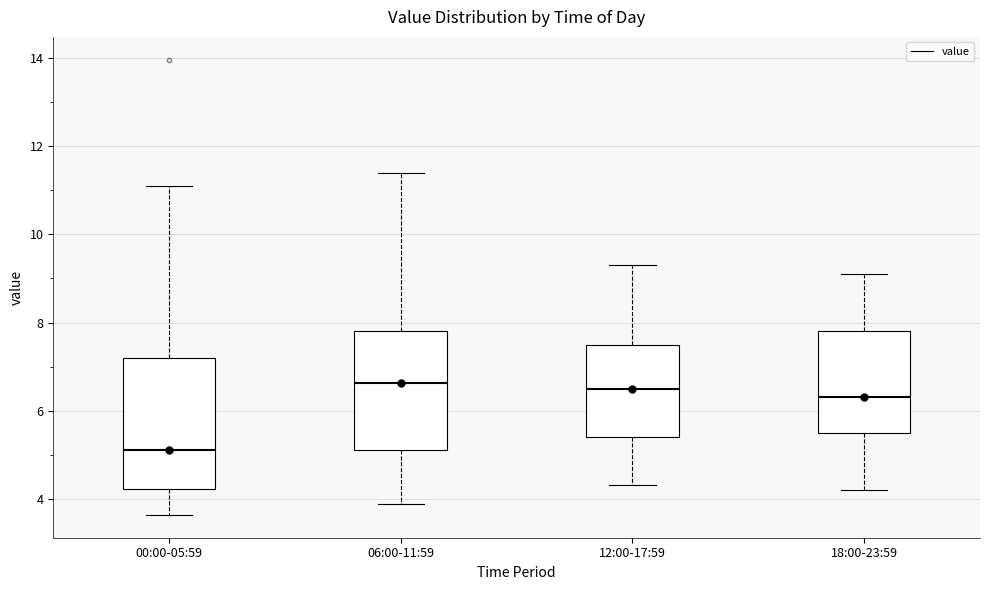

Which box's median line is the lowest?

00:00-05:59